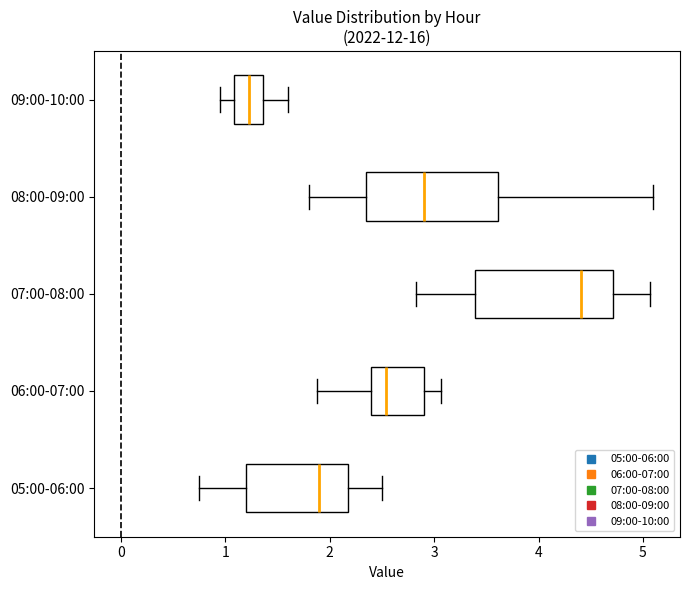

Which box's median line is the furthest to the left?

09:00-10:00